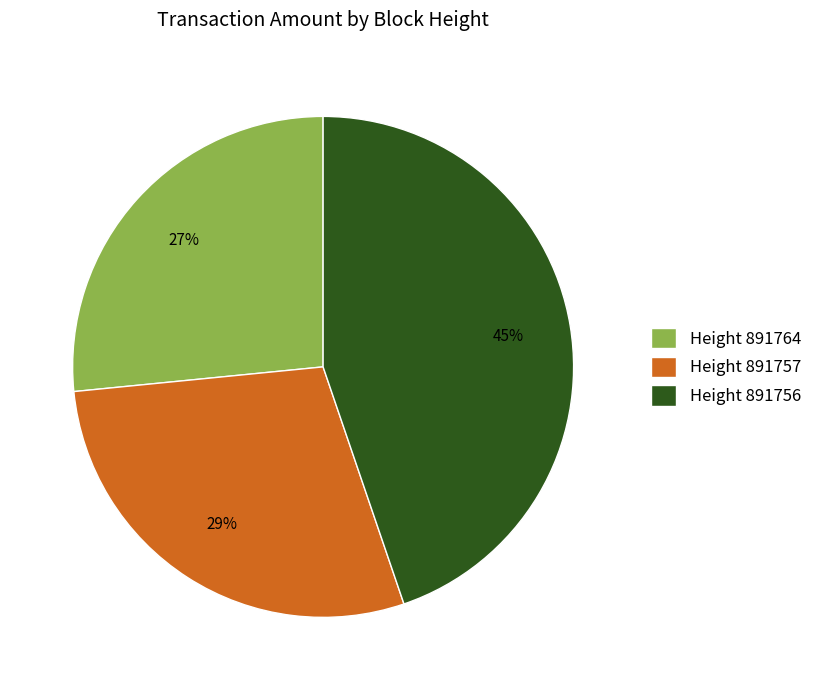

Which has a higher value, Height 891756 or Height 891757?

Height 891756